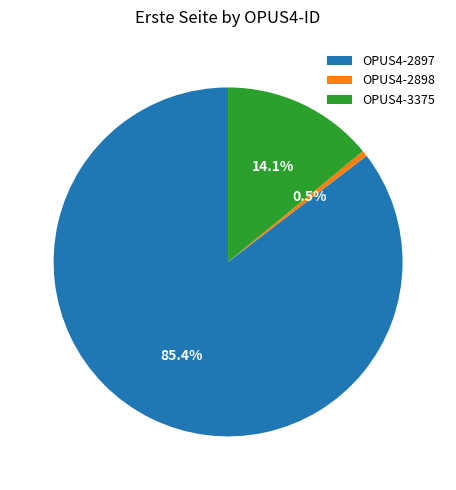

To the nearest percent, what is the difference between the OPUS4-2898 and OPUS4-2897 slice percentages?

85%